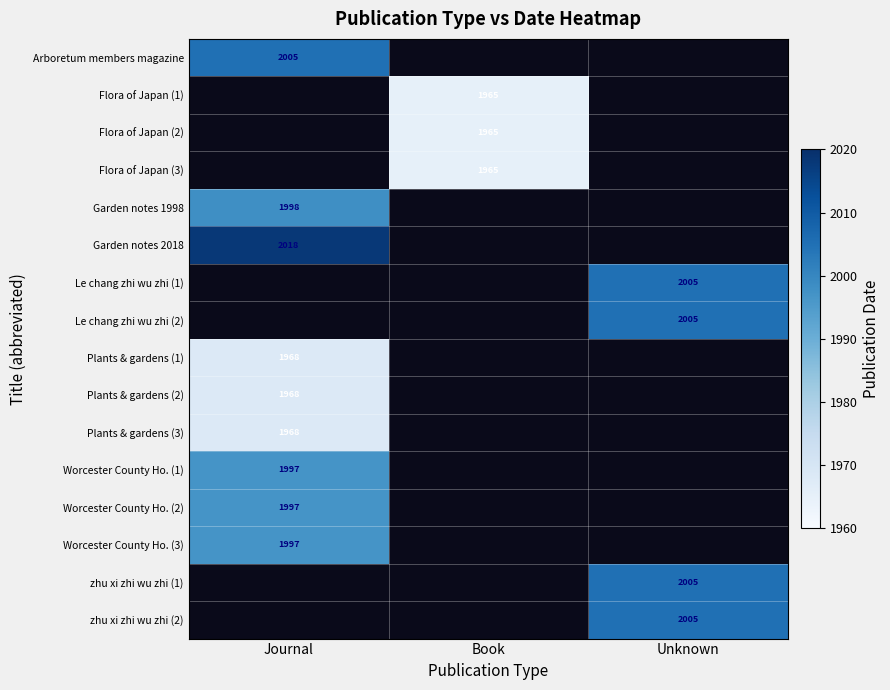

True or false: Plants & gardens (2) has a value of 2894 at Journal.

False